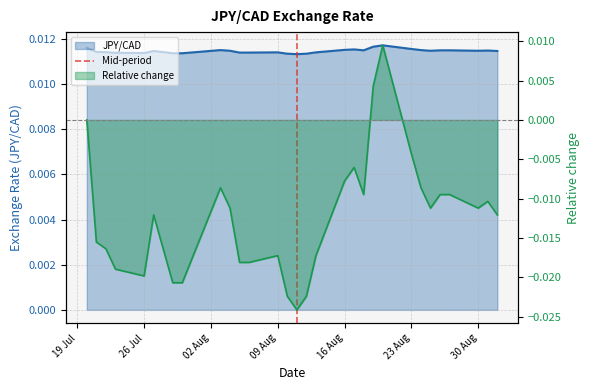

The value at 26 Jul is 0. True or false?

False